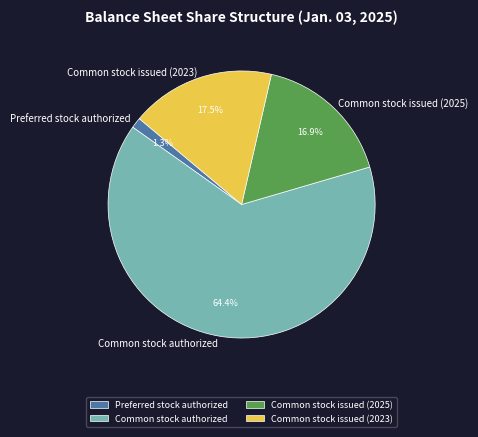

How many slices are in this pie chart?

4